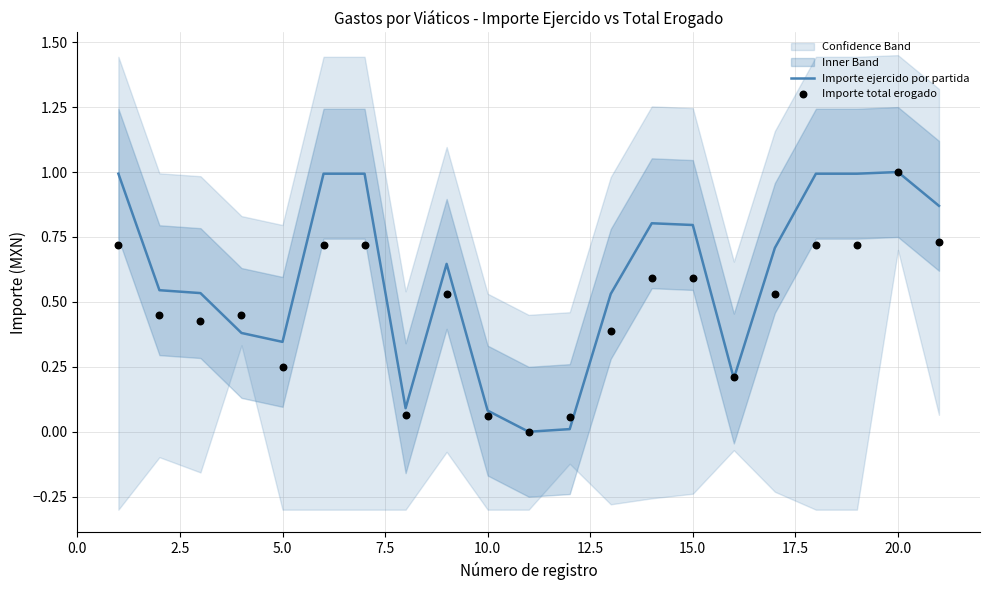

Which series contains the highest Y value?

Importe ejercido por partida